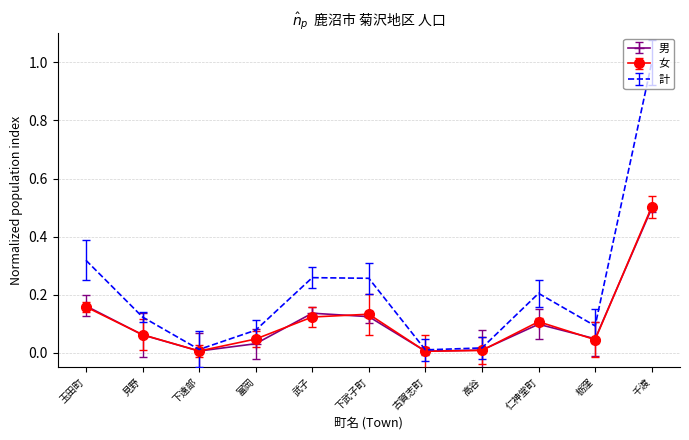

Count the number of data series in this chart.

3